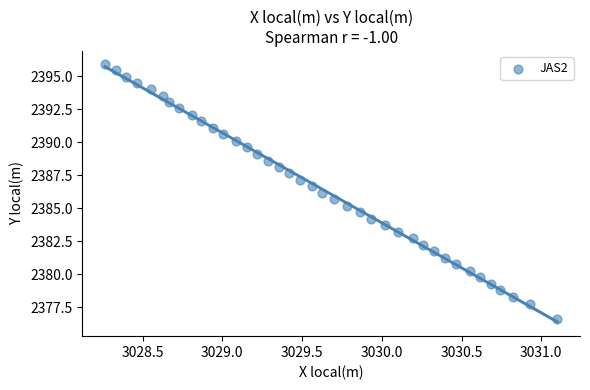

What is the range of X values (max minus min)?

2.8